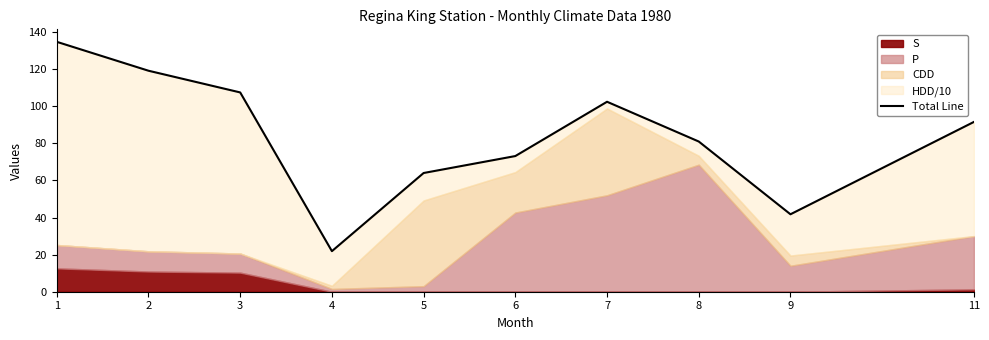

List the labels in order of value, largest first.

1, 2, 3, 7, 11, 8, 6, 5, 9, 4